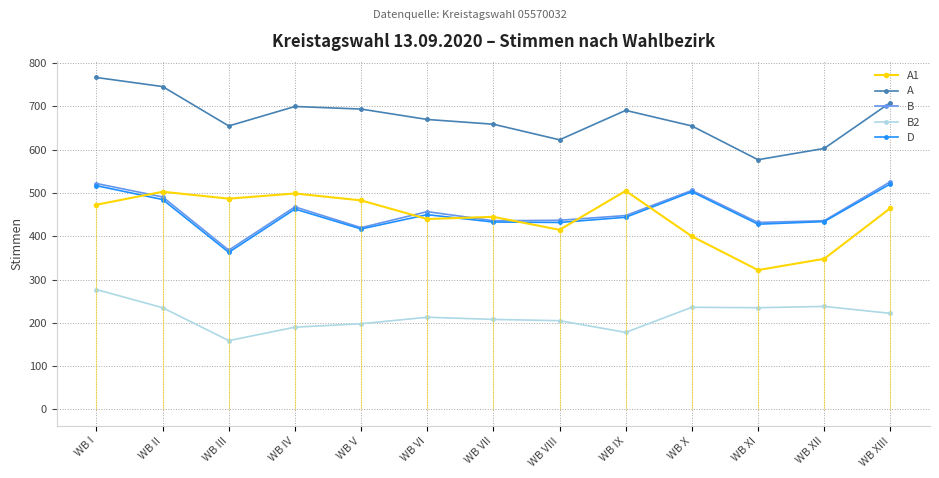

Reading left to right, what are all the values shown in this chart?

A1: 473	503	487	499	483	440	445	415	505	400	322	348	465
A: 767	746	655	700	694	670	659	623	691	655	577	603	709
B: 522	491	368	468	420	457	436	437	448	506	432	436	526
B2: 277	235	159	190	198	213	208	205	178	236	235	238	222
D: 517	485	363	463	417	450	433	432	444	503	428	434	521